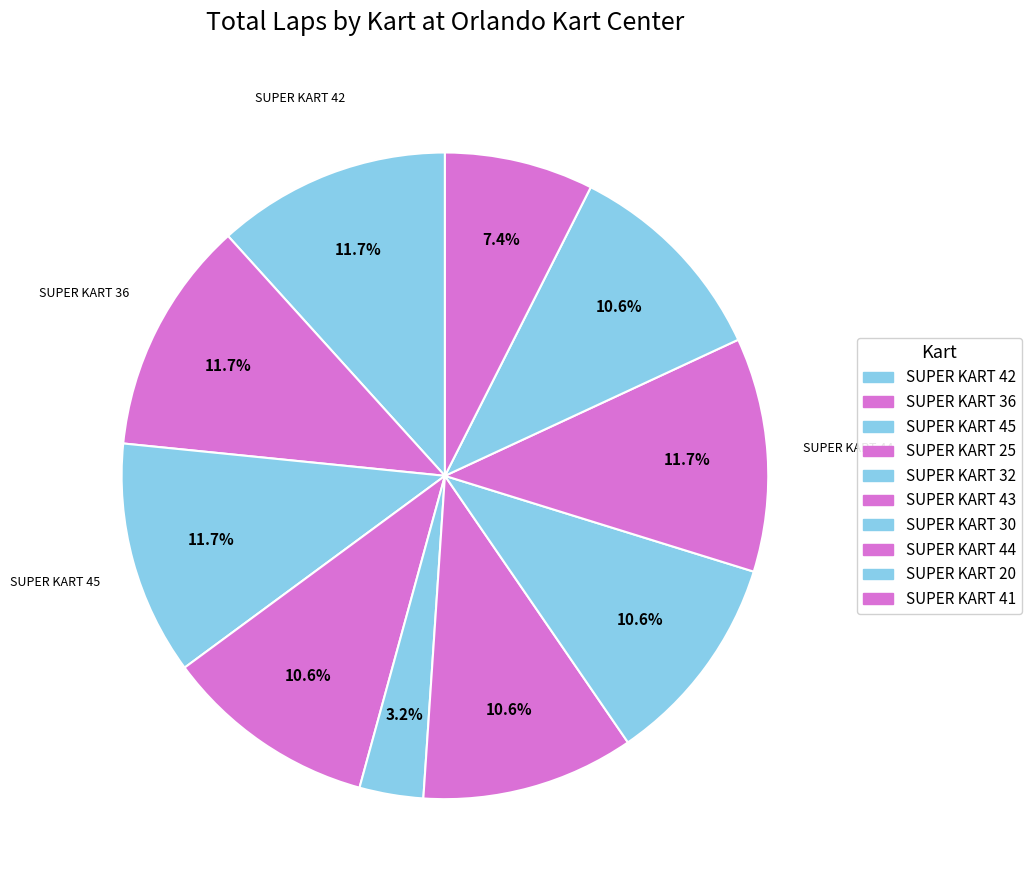

Is it true that SUPER KART 45 is 18% of the pie?

False